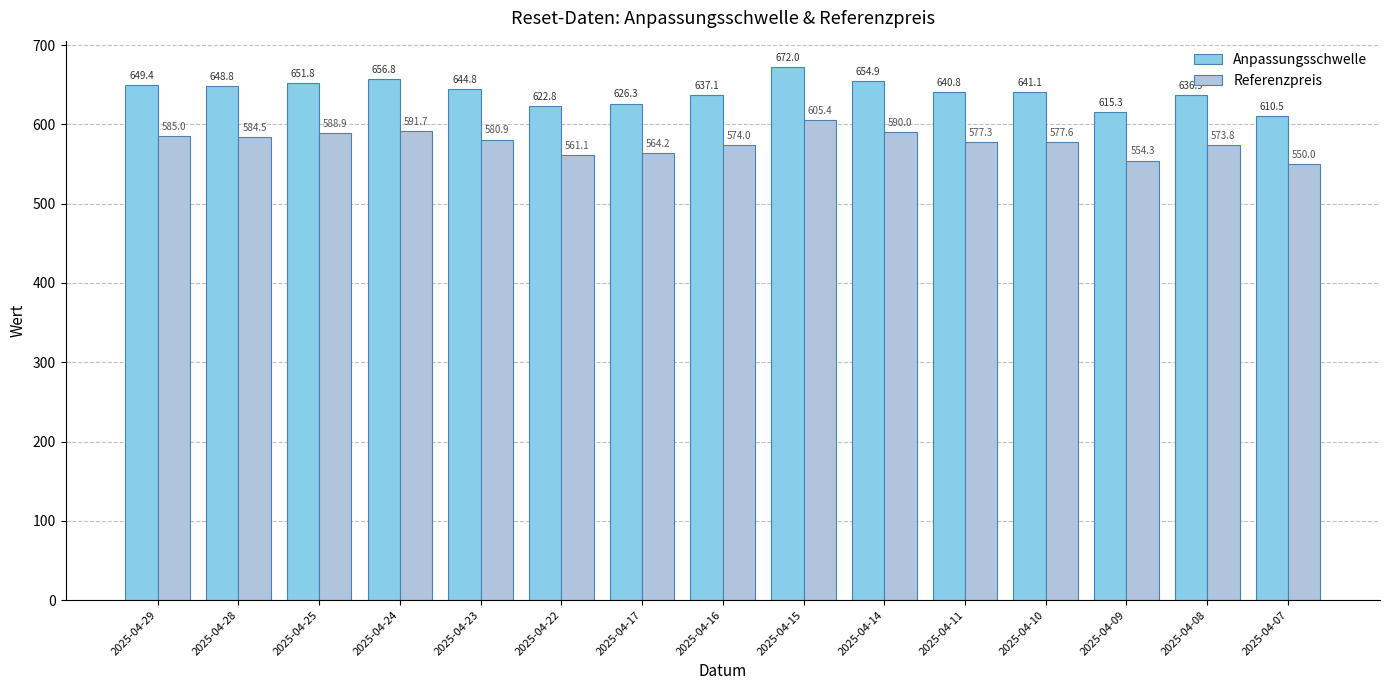

Reading left to right, transcribe all the data shown in this chart.

Anpassungsschwelle: 2025-04-29=649.4	2025-04-28=648.8	2025-04-25=651.8	2025-04-24=656.8	2025-04-23=644.8	2025-04-22=622.8	2025-04-17=626.3	2025-04-16=637.1	2025-04-15=672.0	2025-04-14=654.9	2025-04-11=640.8	2025-04-10=641.1	2025-04-09=615.3	2025-04-08=636.9	2025-04-07=610.5
Referenzpreis: 2025-04-29=585.0	2025-04-28=584.5	2025-04-25=588.9	2025-04-24=591.7	2025-04-23=580.9	2025-04-22=561.1	2025-04-17=564.2	2025-04-16=574.0	2025-04-15=605.4	2025-04-14=590.0	2025-04-11=577.3	2025-04-10=577.6	2025-04-09=554.3	2025-04-08=573.8	2025-04-07=550.0